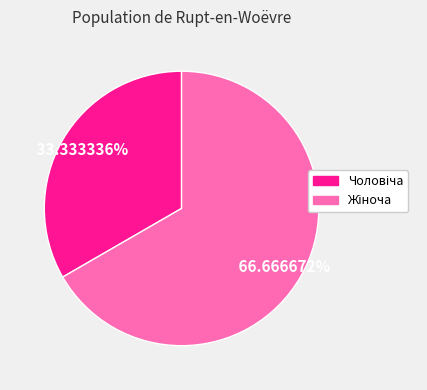

Does any single category account for the majority?

Yes